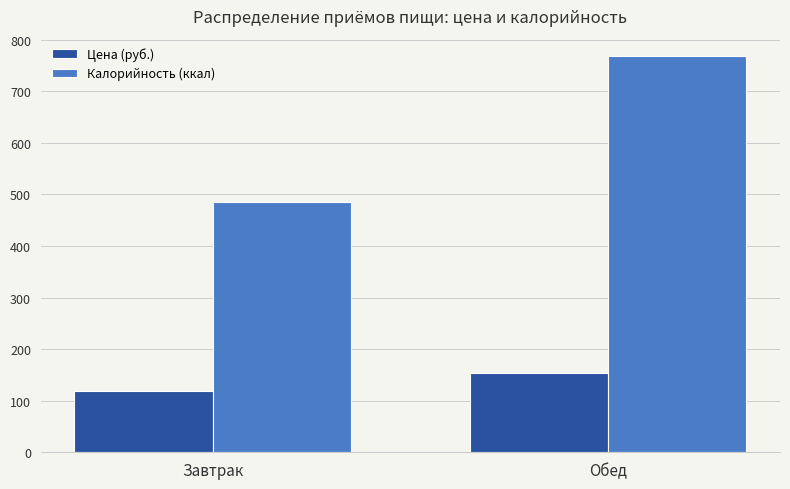

Is it true that Цена (руб.) equals 153.6 at Обед?

True